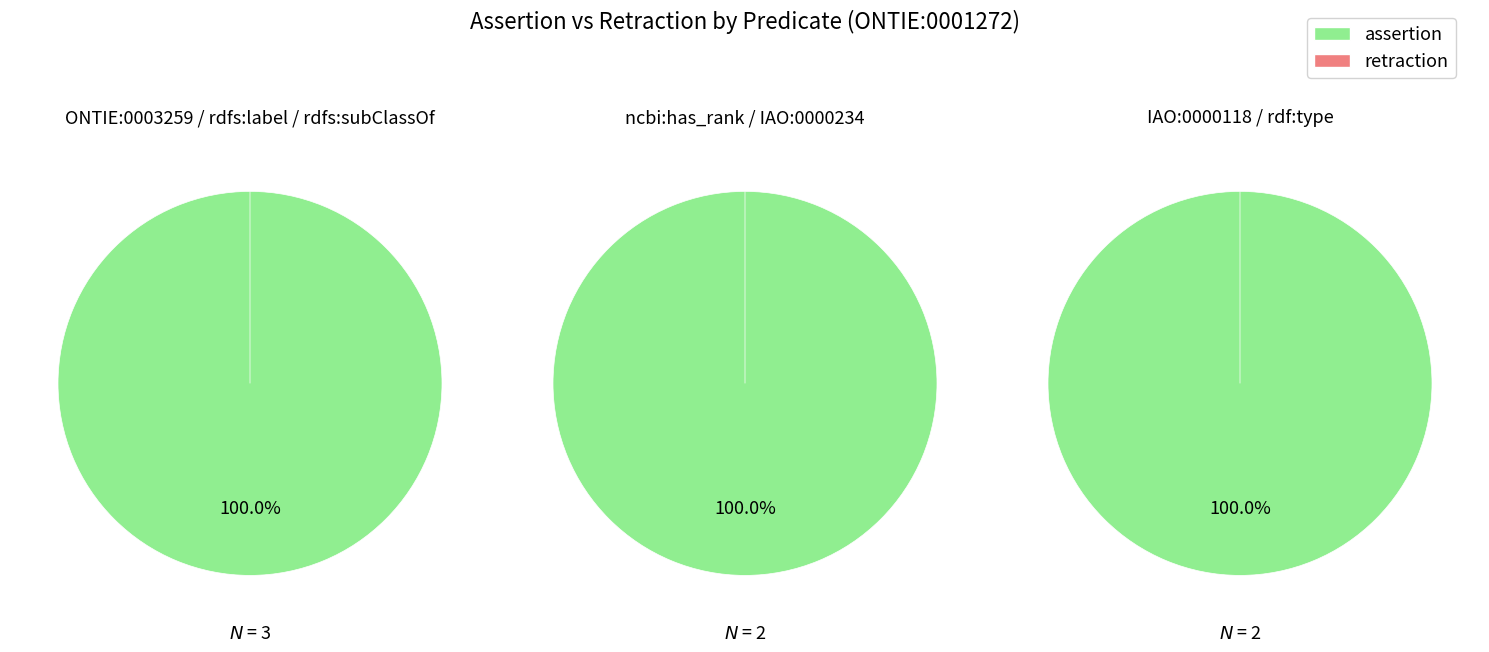

Does rdfs:label account for over 50% of the chart?

No